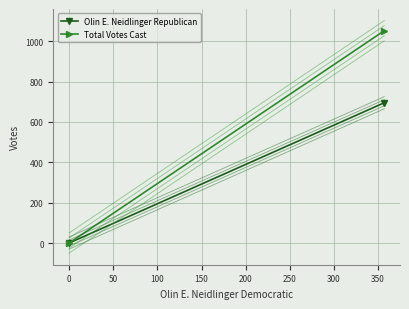

What is the average value of the Olin E. Neidlinger Republican series?

348